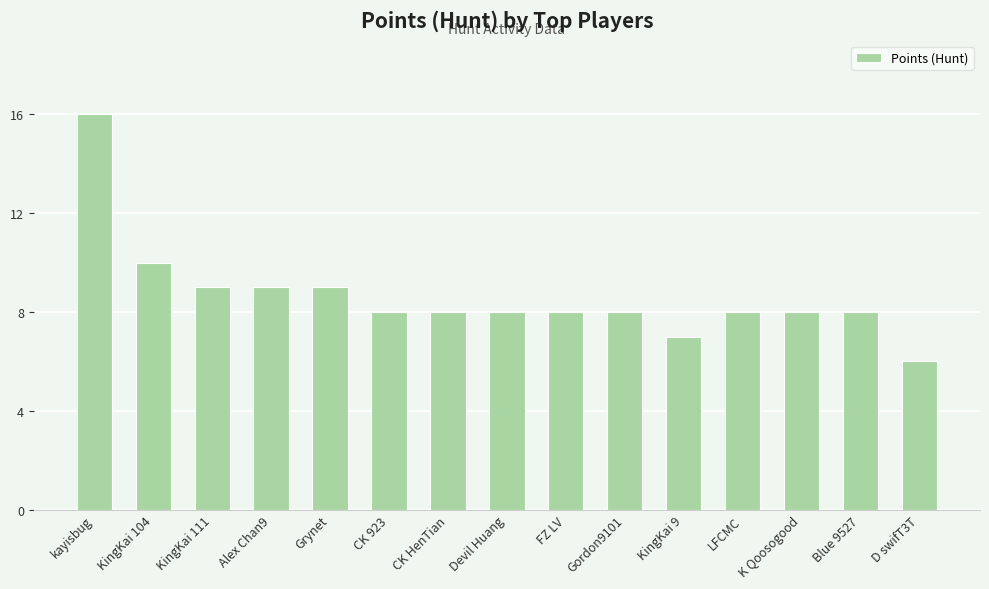

How many values are between 8 and 9?

11